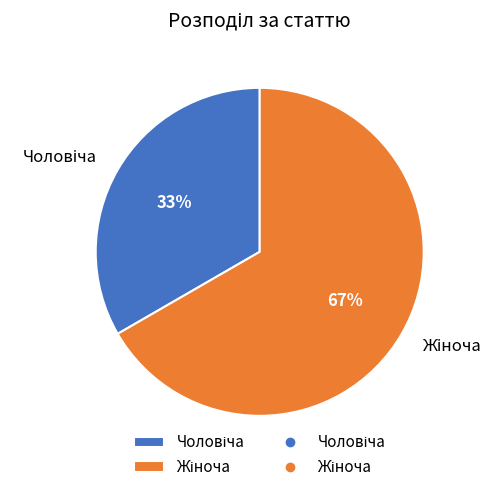

What percentage is the Чоловіча slice, to the nearest percent?

33%